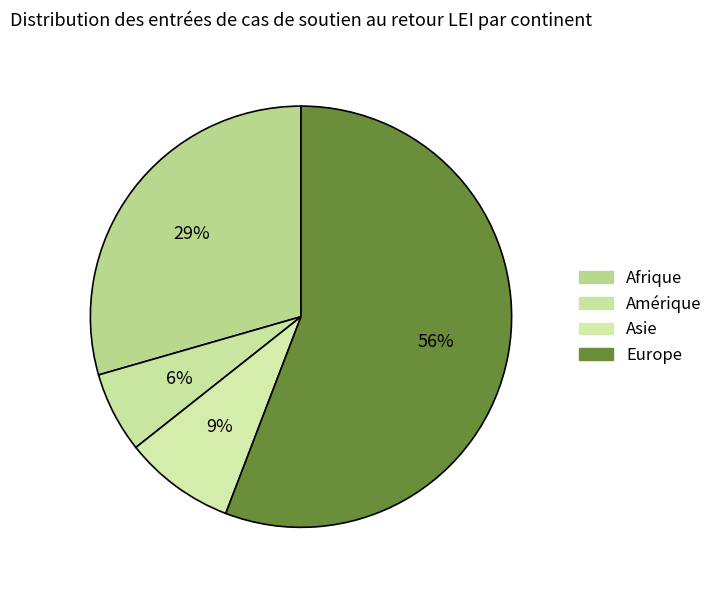

How many slices are in this pie chart?

4